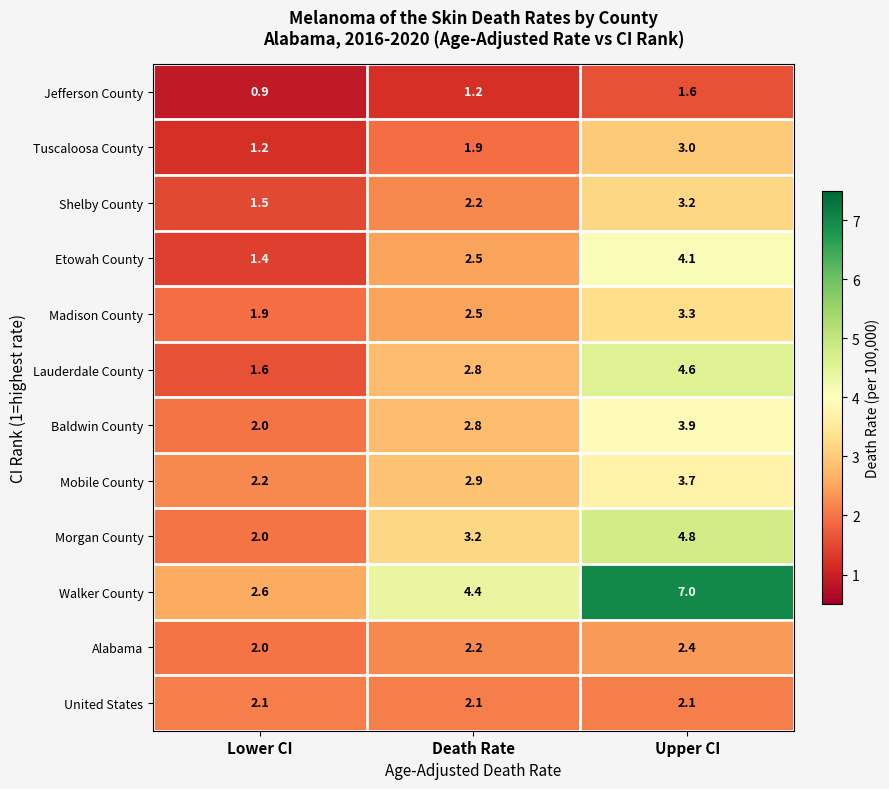

How many data points does each series have?

3